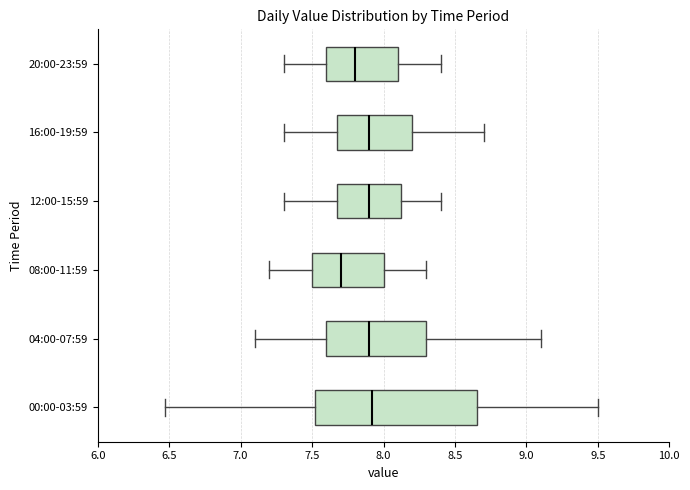

Reading bottom to top, read every box against the x-axis: the position of its median line, the range the box covers, and the ends of its whiskers. The values are not printed on the chart, so give them approximately, as read against the axis.

00:00-03:59: median 7.90, box 7.50 to 8.65, whiskers 6.45 to 9.50
04:00-07:59: median 7.90, box 7.60 to 8.30, whiskers 7.10 to 9.10
08:00-11:59: median 7.70, box 7.50 to 8.00, whiskers 7.20 to 8.30
12:00-15:59: median 7.90, box 7.70 to 8.15, whiskers 7.30 to 8.40
16:00-19:59: median 7.90, box 7.70 to 8.20, whiskers 7.30 to 8.70
20:00-23:59: median 7.80, box 7.60 to 8.10, whiskers 7.30 to 8.40